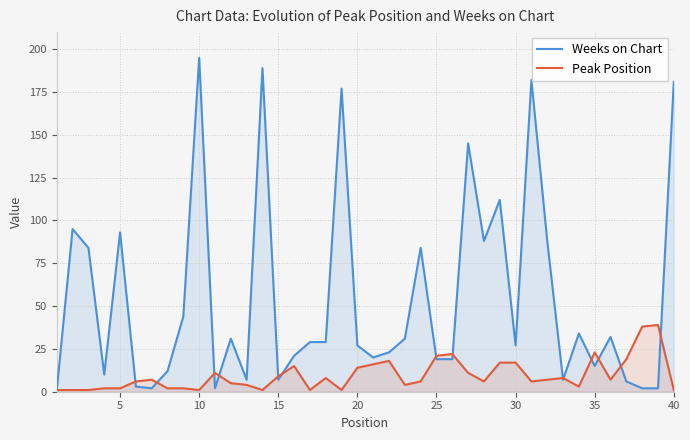

What is the highest value of the Weeks on Chart series?

195